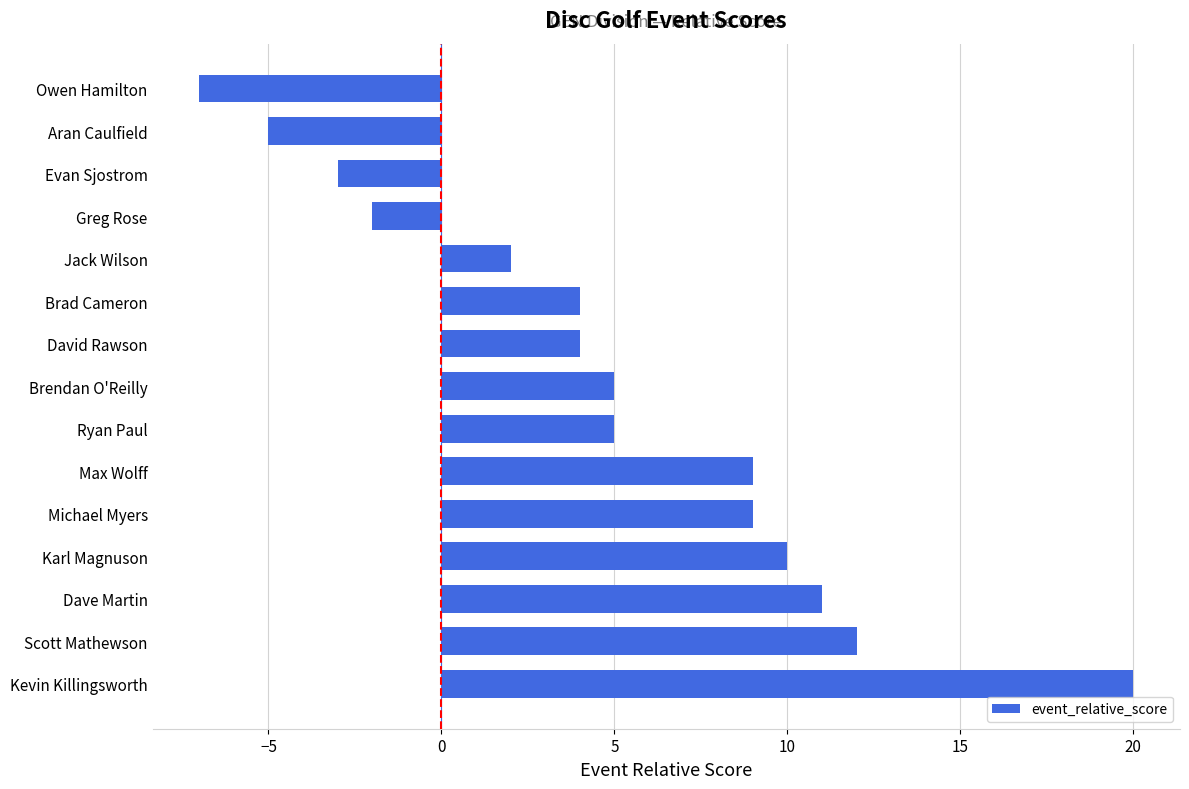

What is the average value?

5